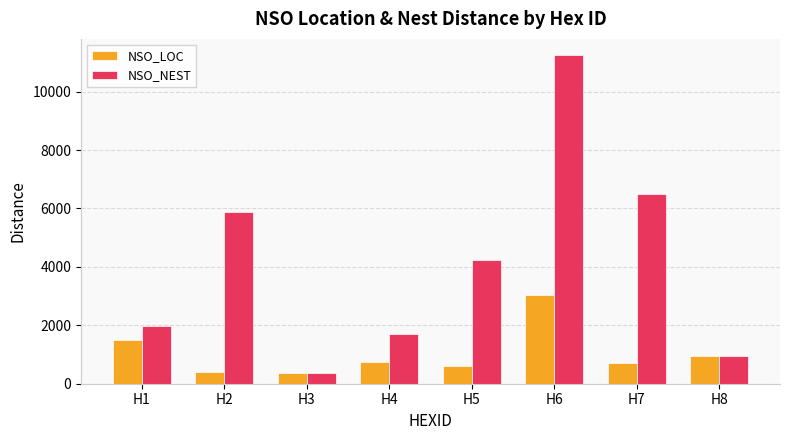

What is the average value of the NSO_LOC series?

1035.2